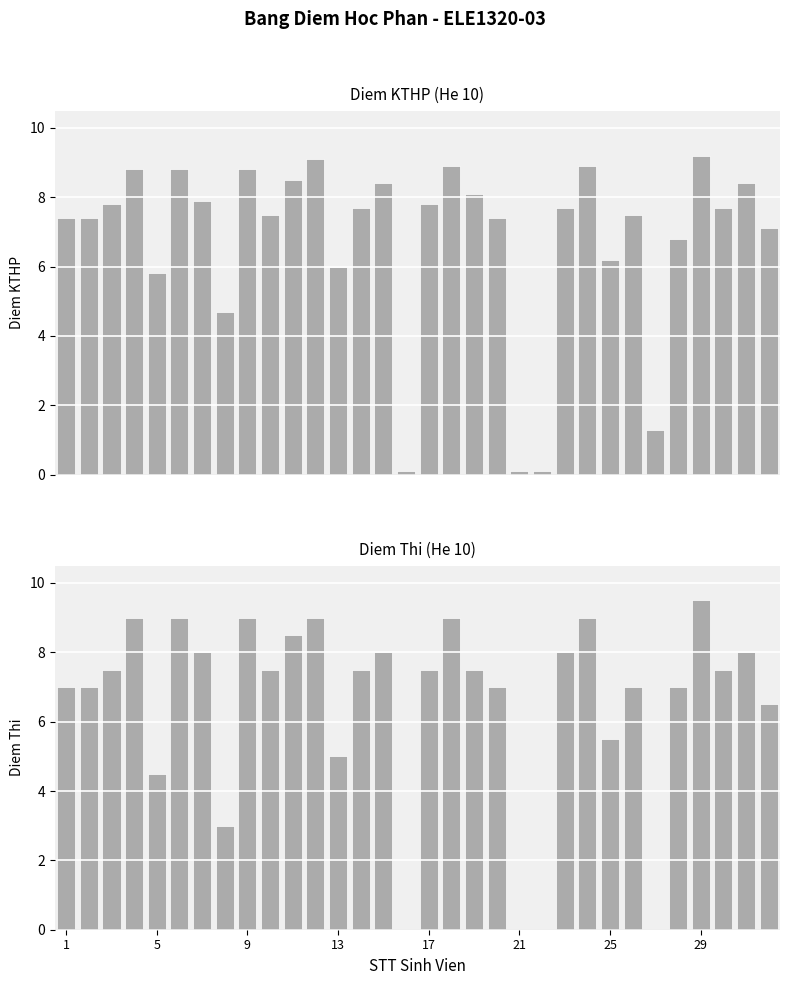

What is the average value of the Diem Thi series?

6.5